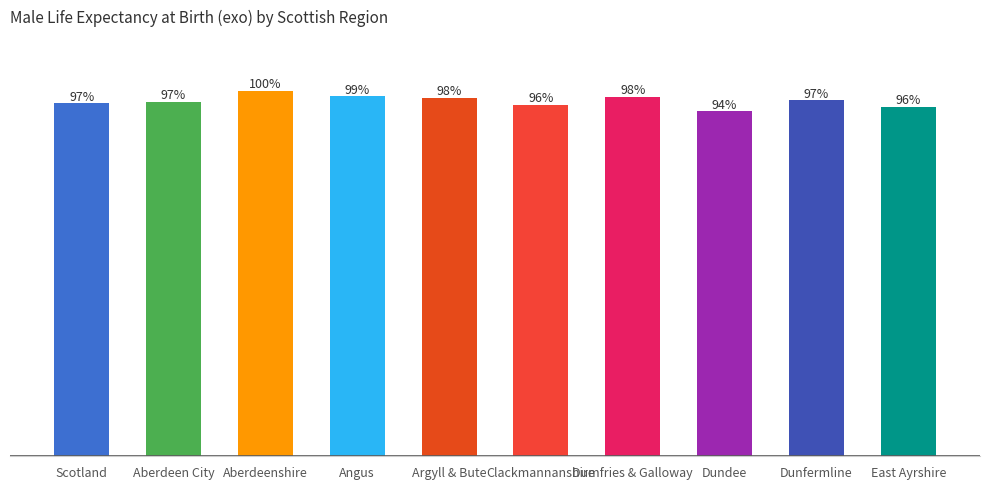

What is the sum of the values at Aberdeen City and Dunfermline?

151.7